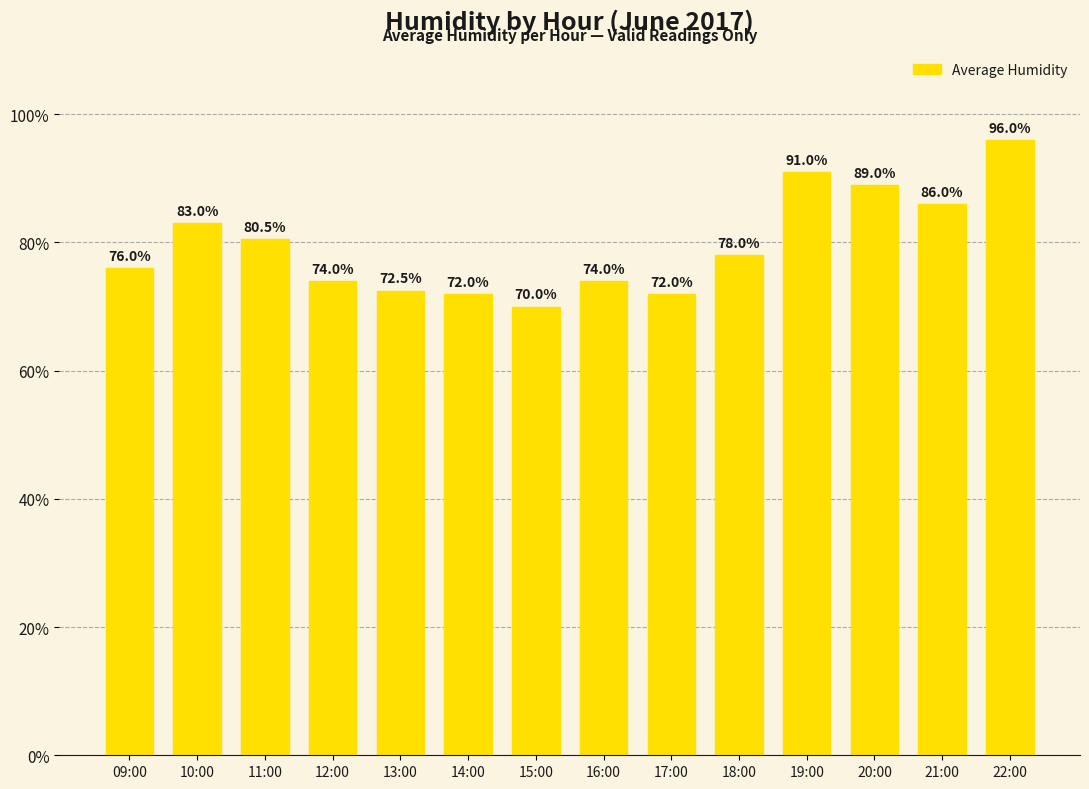

Which label corresponds to the largest value in the chart?

22:00